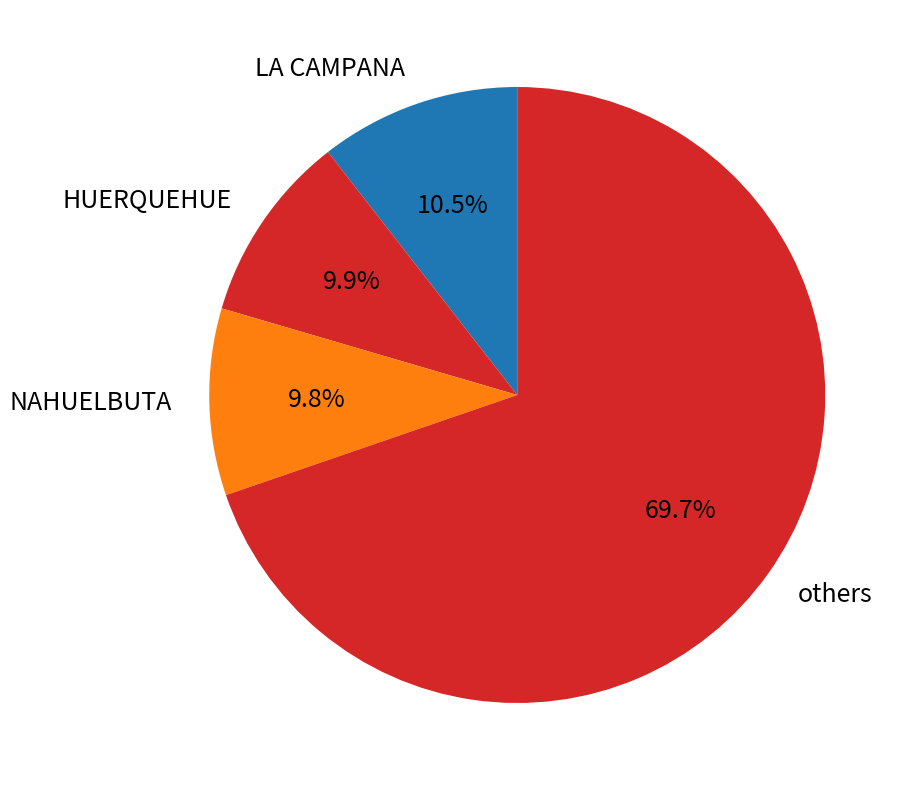

What percentage is NOT represented by HUERQUEHUE?

90.1%